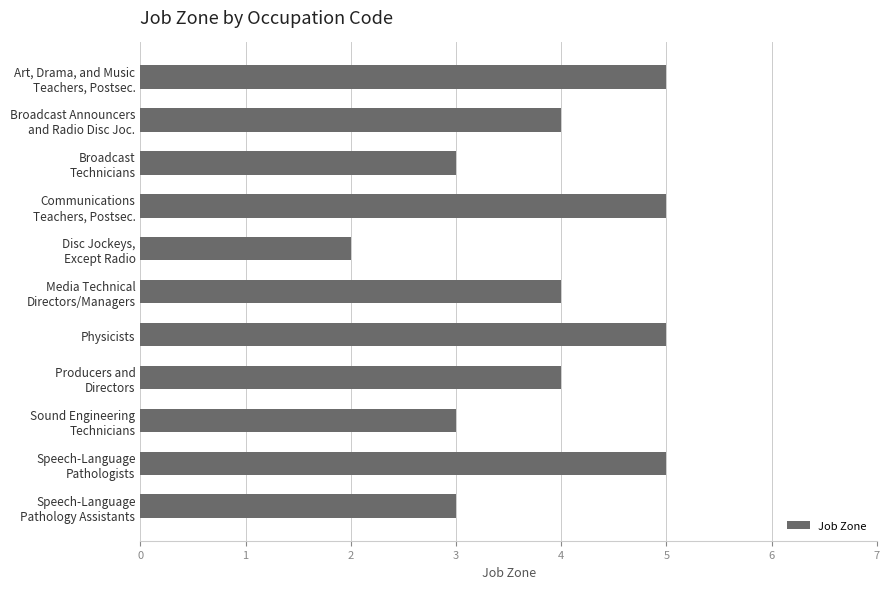

Reading top to bottom, list all the values displayed in this chart.

5	4	3	5	2	4	5	4	3	5	3